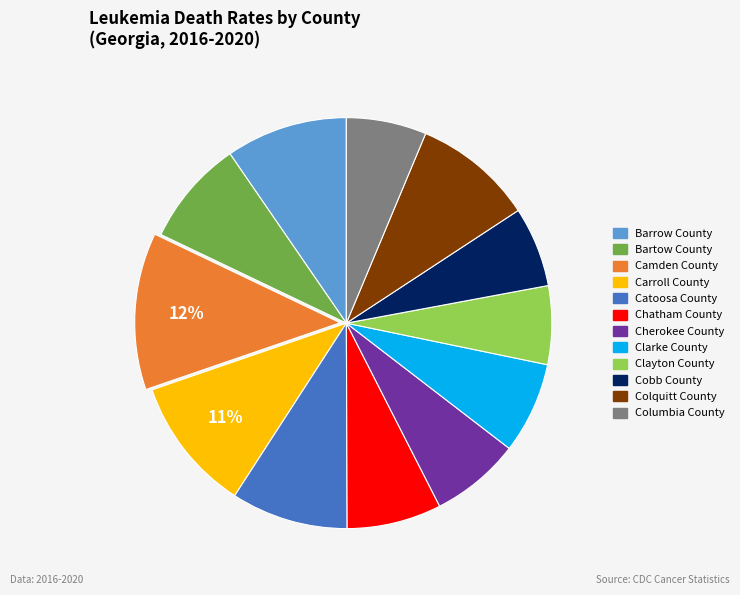

To the nearest percent, what is the difference between the Barrow County and Cherokee County slice percentages?

3%